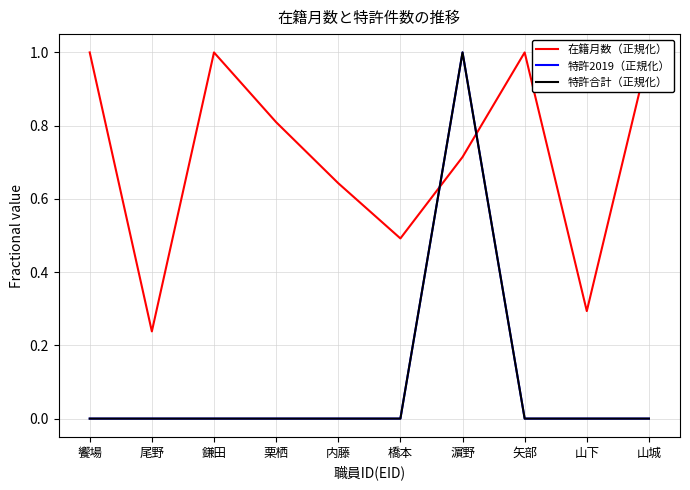

True or false: 在籍月数（正規化） and 特許合計（正規化） cross at least once.

True